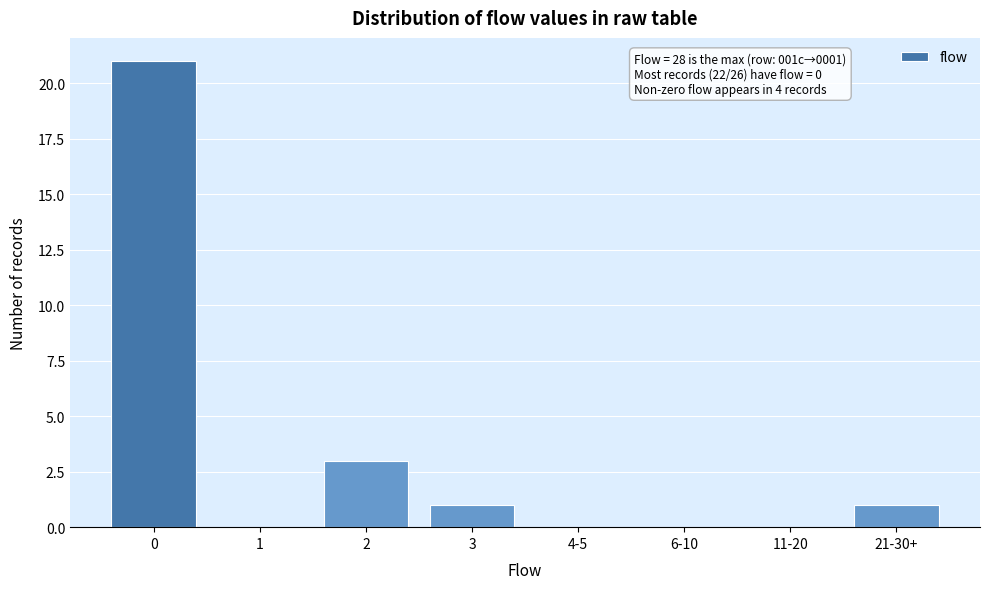

Reading left to right, list all the values displayed in this chart.

0=21	1=0	2=3	3=1	4-5=0	6-10=0	11-20=0	21-30+=1